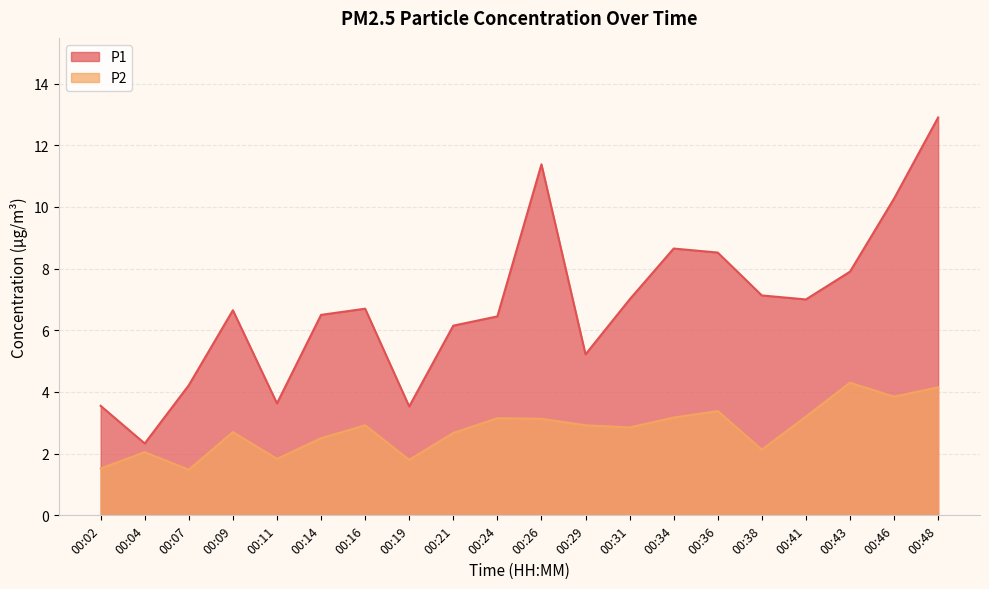

Is it true that P2 equals 2.1 at 00:02?

False